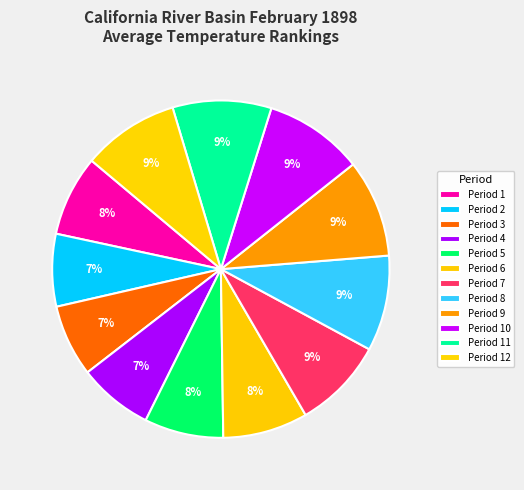

What percentage is the Period 2 slice, to the nearest percent?

7%